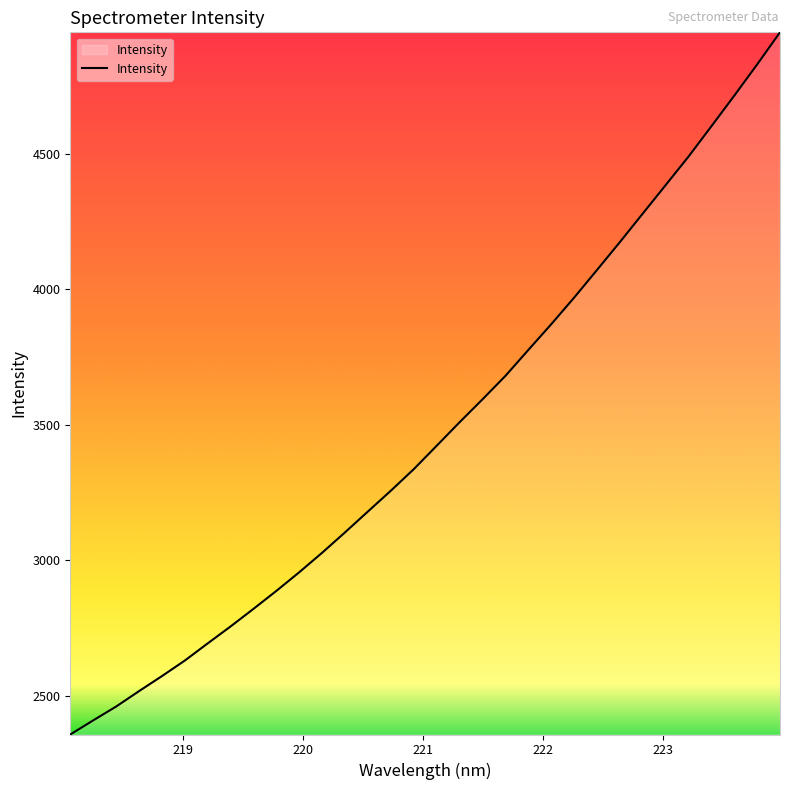

What is the greatest value displayed?

4949.3